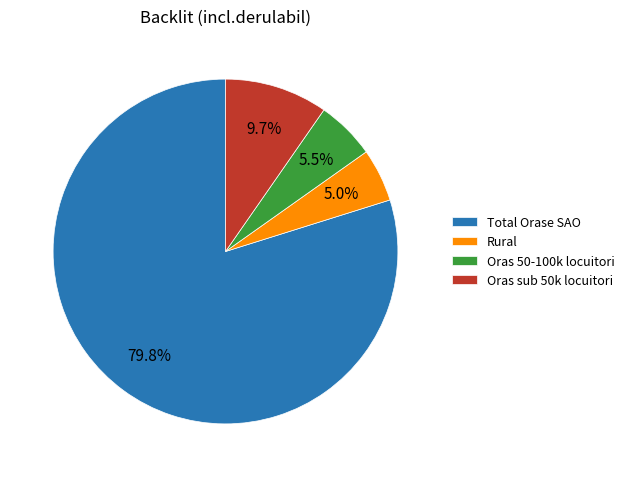

Which category accounts for the majority?

Total Orase SAO